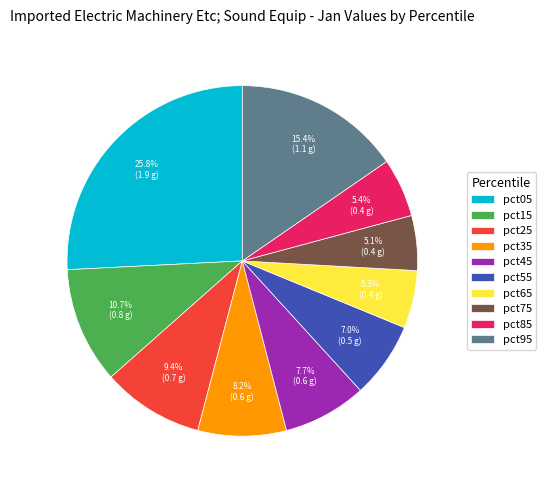

Which slice is the largest?

pct05